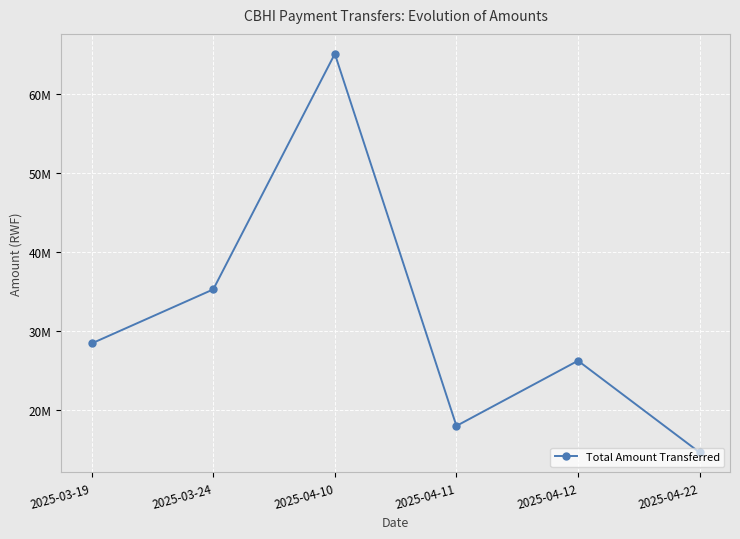

Is this an area chart (filled region under the line)?

No